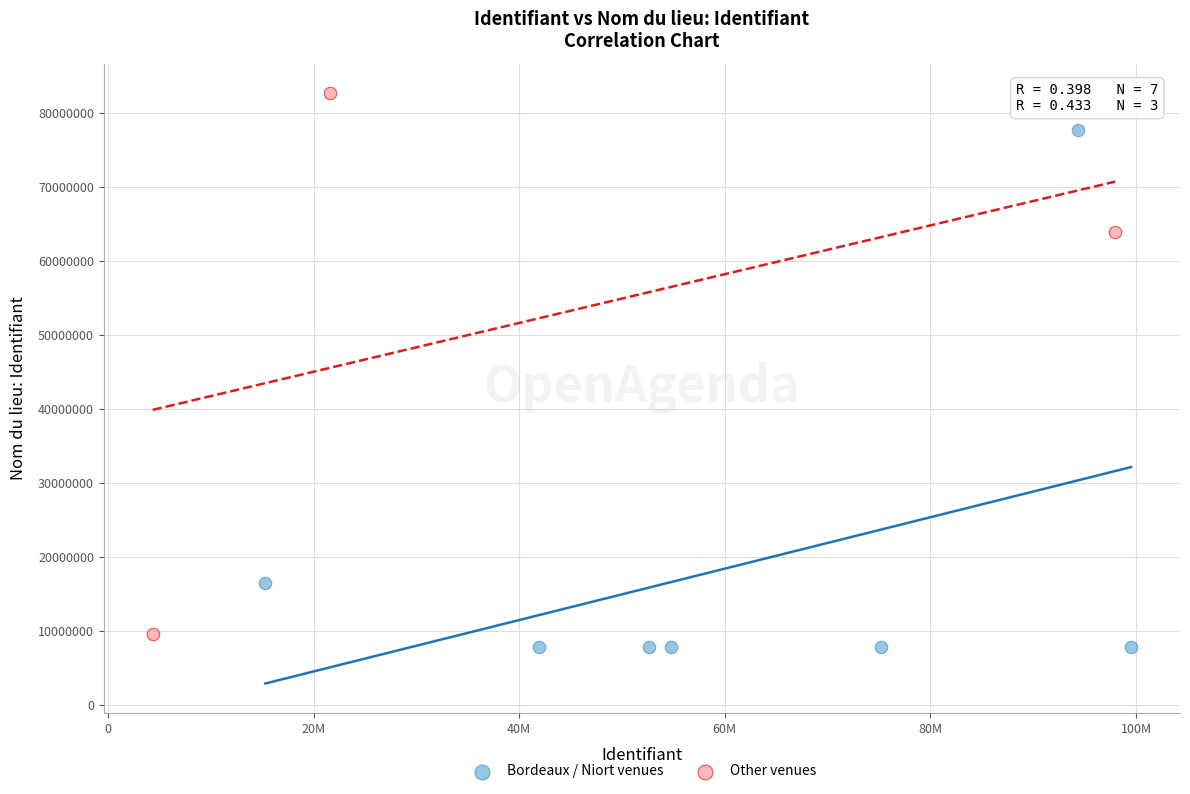

Which series reaches the maximum Y coordinate?

Other venues